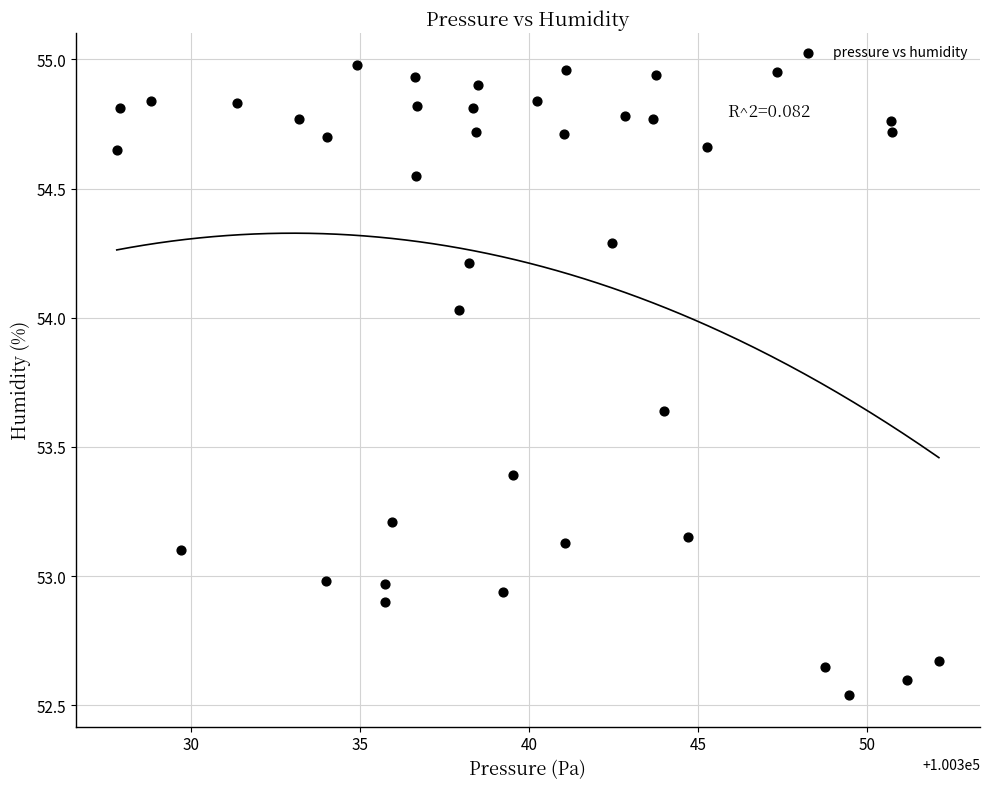

What is the range of X values (max minus min)?

24.3